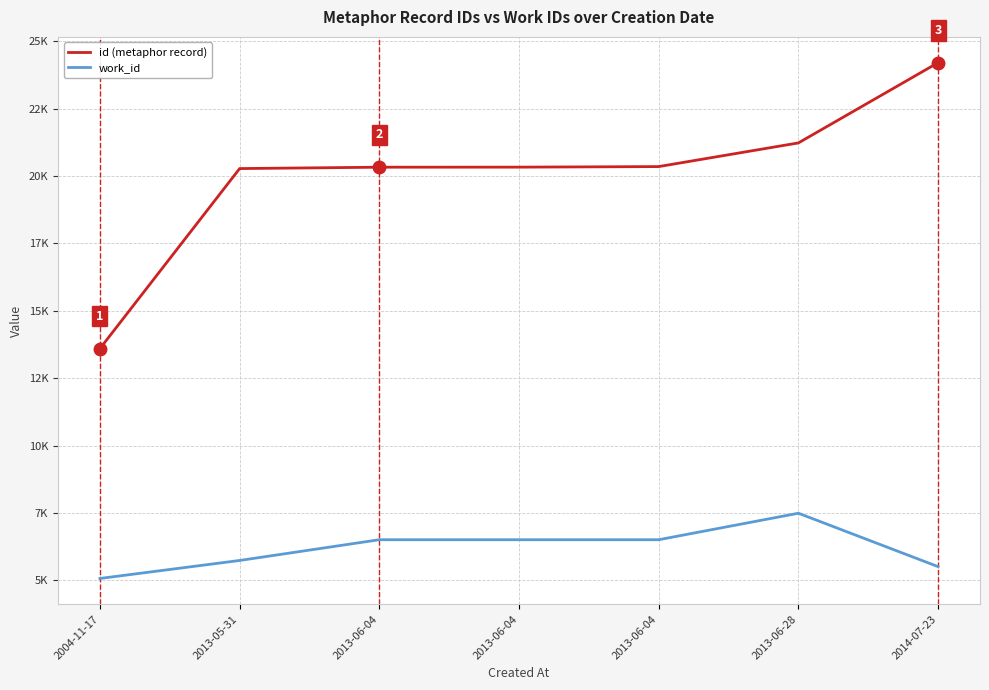

Does the chart have visible grid lines?

Yes